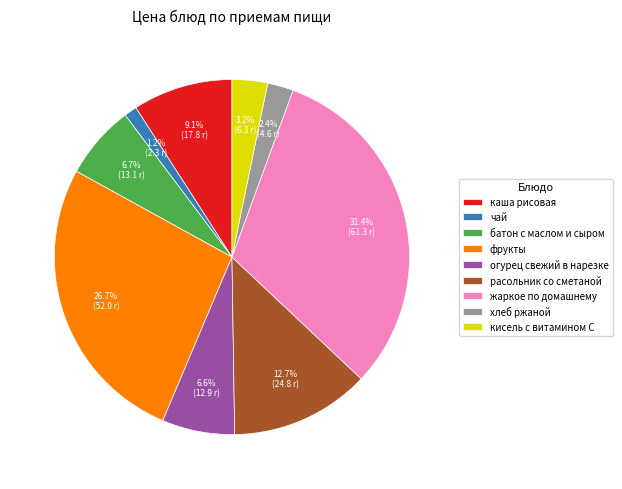

To the nearest percent, what portion does огурец свежий в нарезке represent?

7%